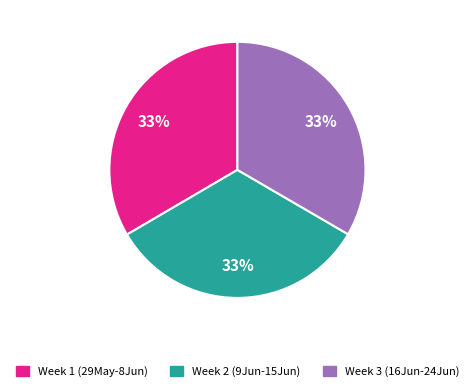

Does any single category account for the majority?

No